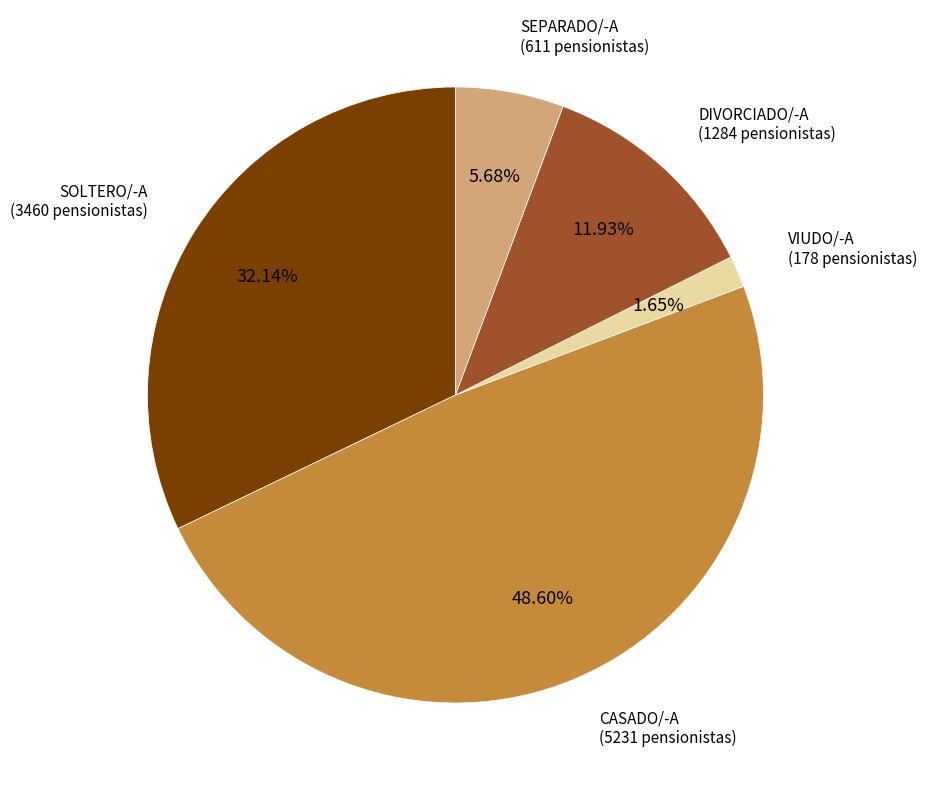

Does any single category account for the majority?

No